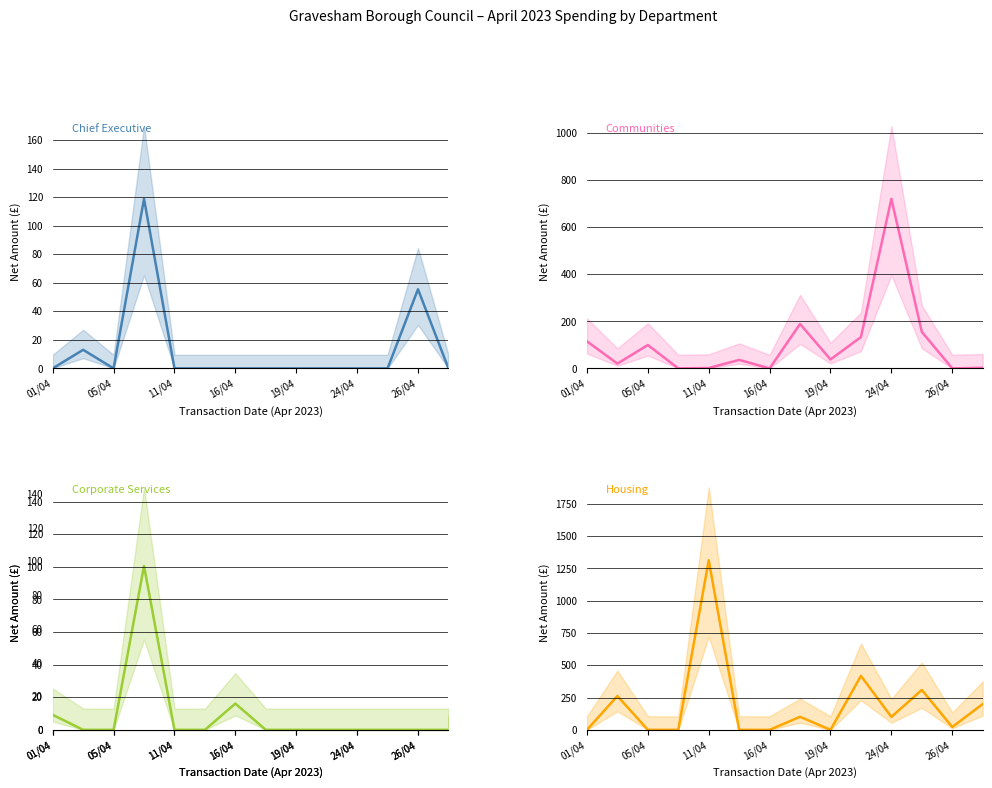

At 11, list the series in order from largest to smallest.

Housing, Communities, Chief Executive, Corporate Services